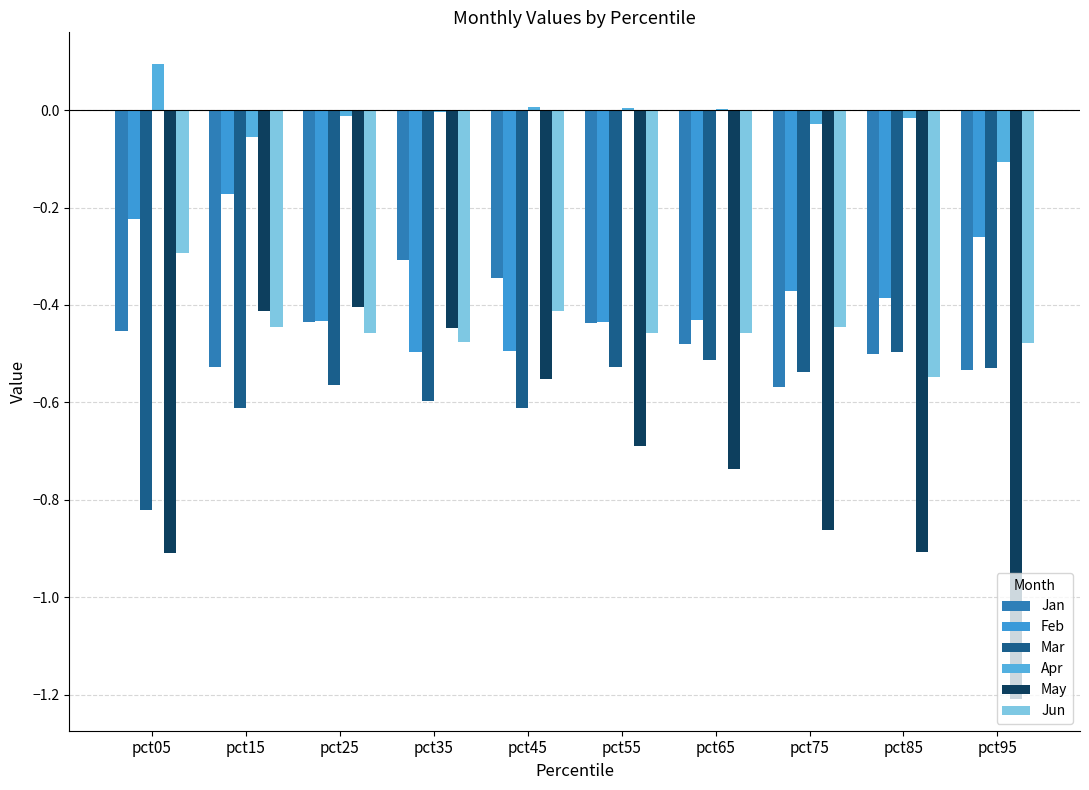

Which series has the largest total across all categories?

Apr